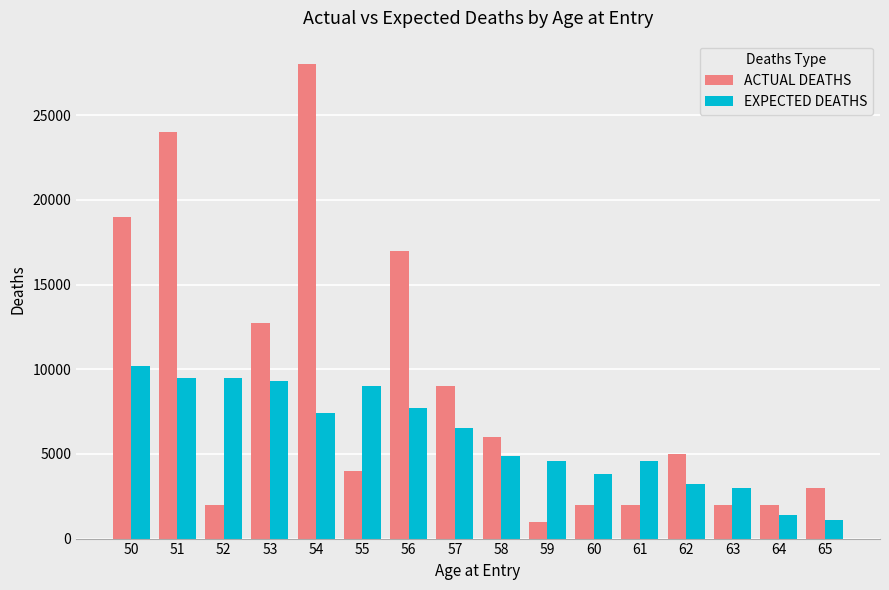

At which category does the chart reach its peak across all series?

54